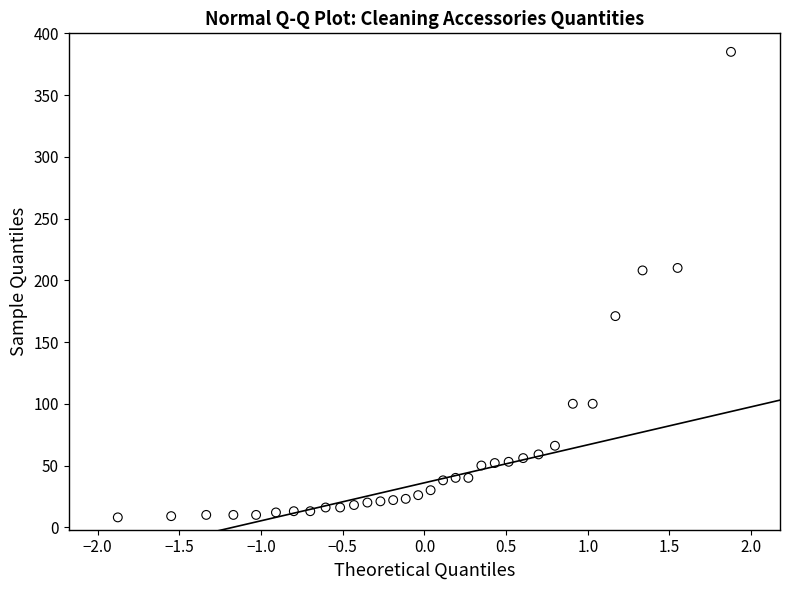

What is the range of Y values (max minus min)?

377